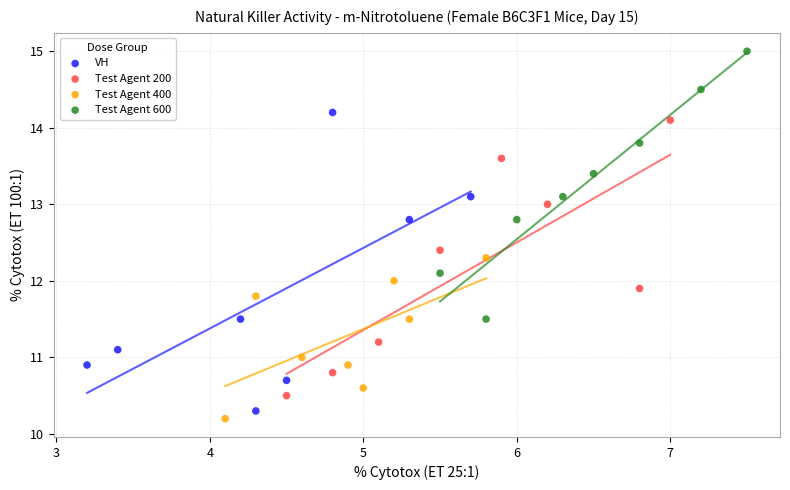

What are all the series names shown in the legend?

VH, Test Agent 200, Test Agent 400, Test Agent 600